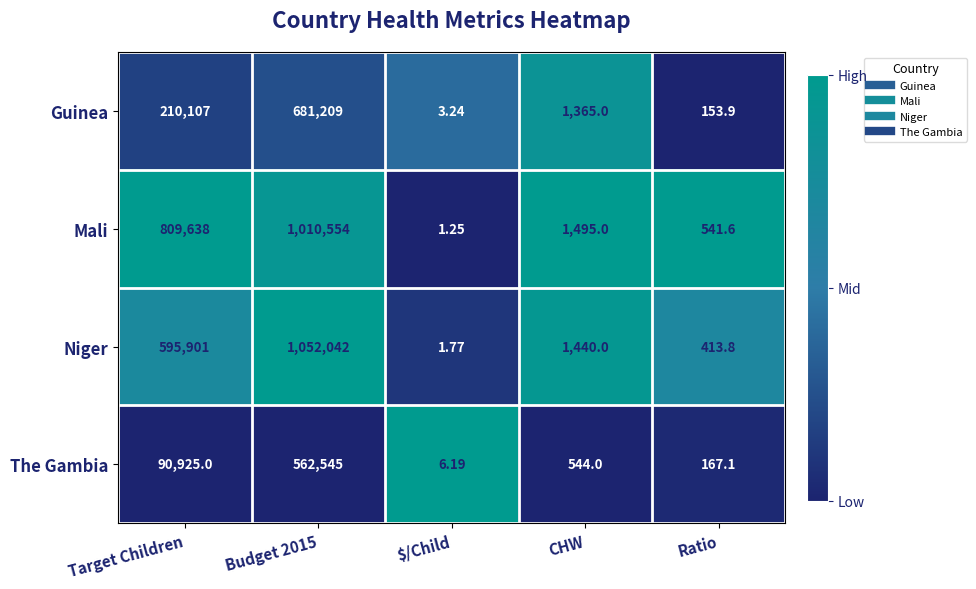

Rank the series by their maximum value, from lowest to highest.

The Gambia, Guinea, Mali, Niger